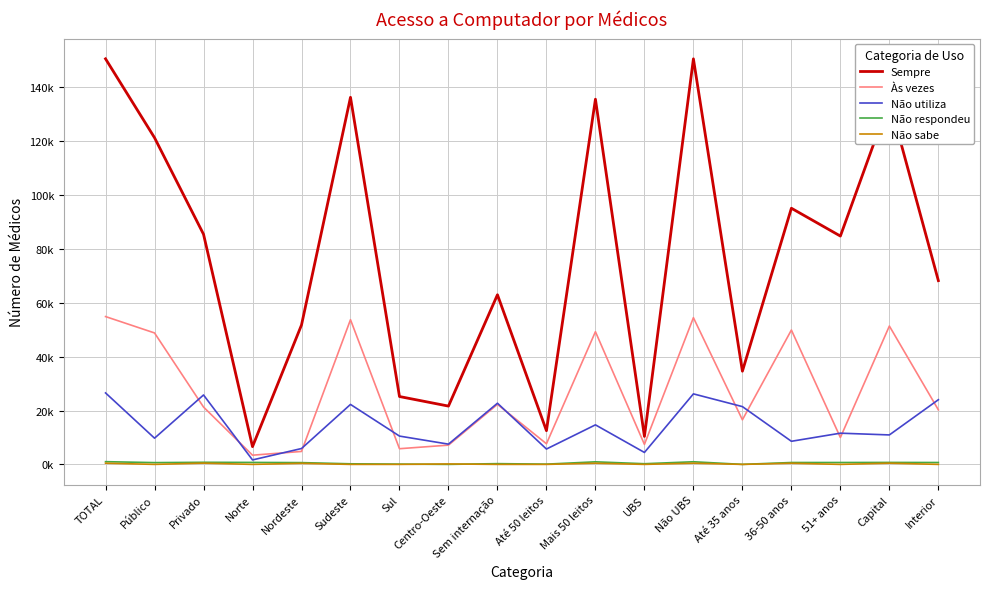

The Não utiliza series shows 45483.6 at Não UBS. True or false?

False